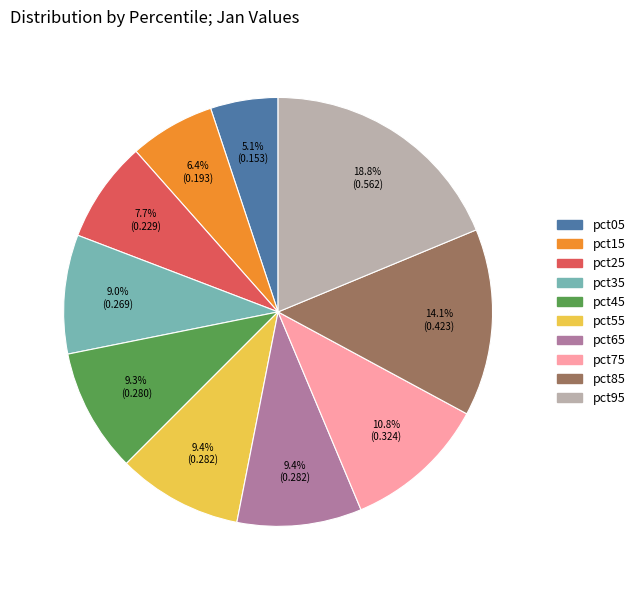

What percentage do pct35 and pct15 together represent?

15.4%